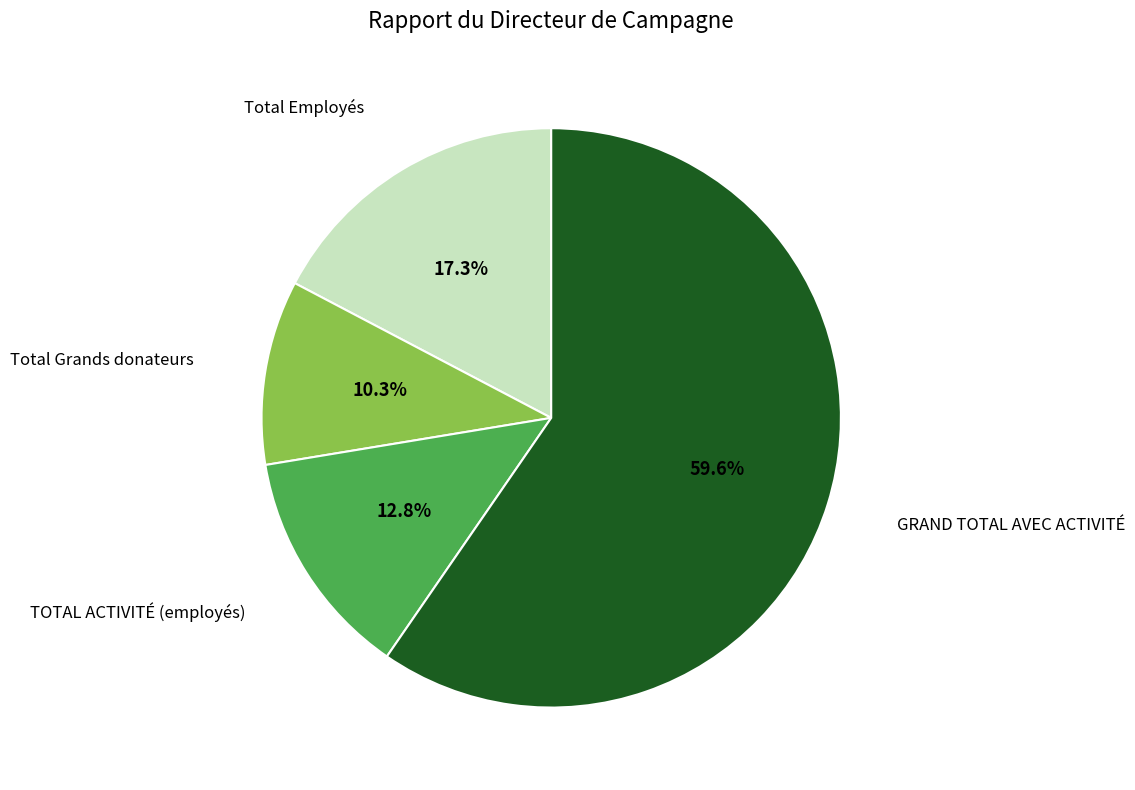

Does any single category account for the majority?

Yes